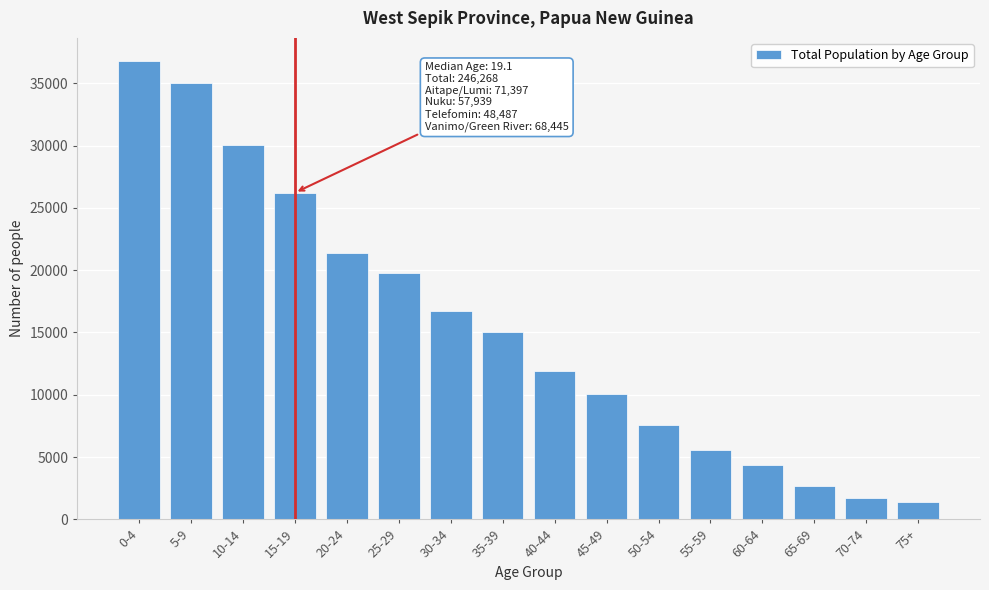

Reading right to left, list all the values displayed in this chart.

75+=1392	70-74=1685	65-69=2715	60-64=4345	55-59=5589	50-54=7542	45-49=10094	40-44=11919	35-39=15029	30-34=16717	25-29=19777	20-24=21412	15-19=26219	10-14=30036	5-9=34993	0-4=36804